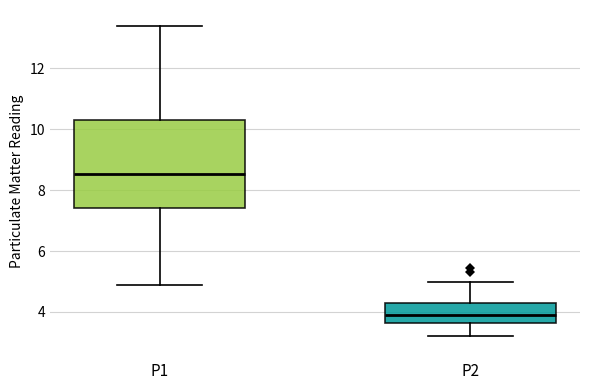

Which box's median line is the lowest?

P2